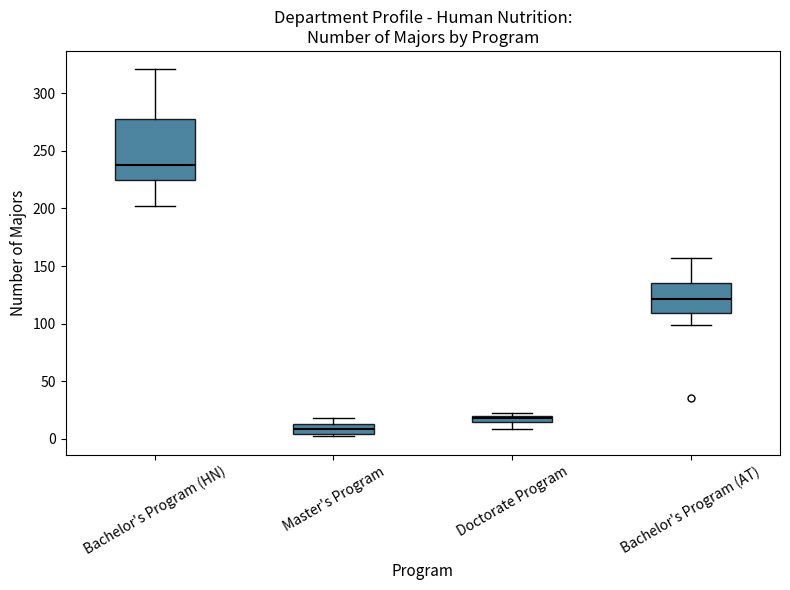

Which box is the tallest, from its lower edge to its upper edge?

Bachelor's Program (HN)